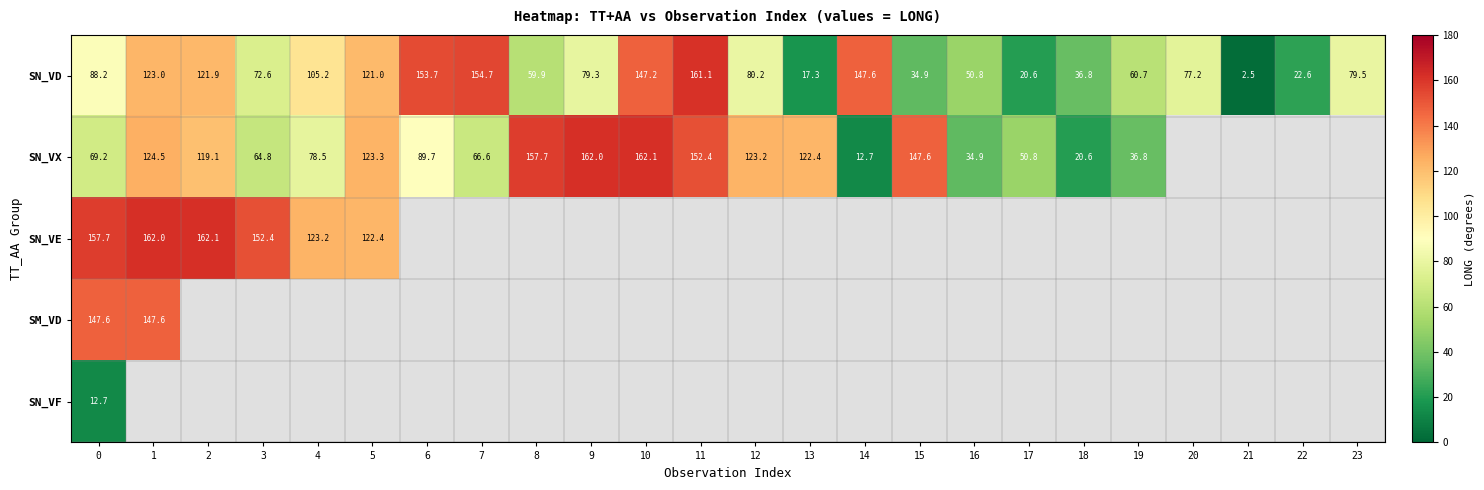

The value of SN_VX at 5 is 123.3. True or false?

True